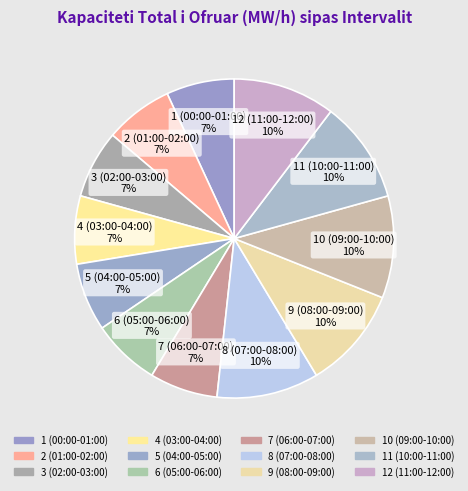

Which slice is the largest?

8 (07:00-08:00)